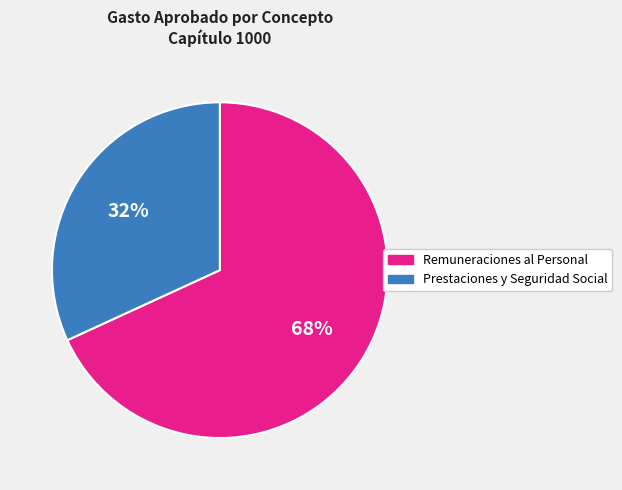

Between Remuneraciones al Personal and Prestaciones y Seguridad Social, which is larger?

Remuneraciones al Personal